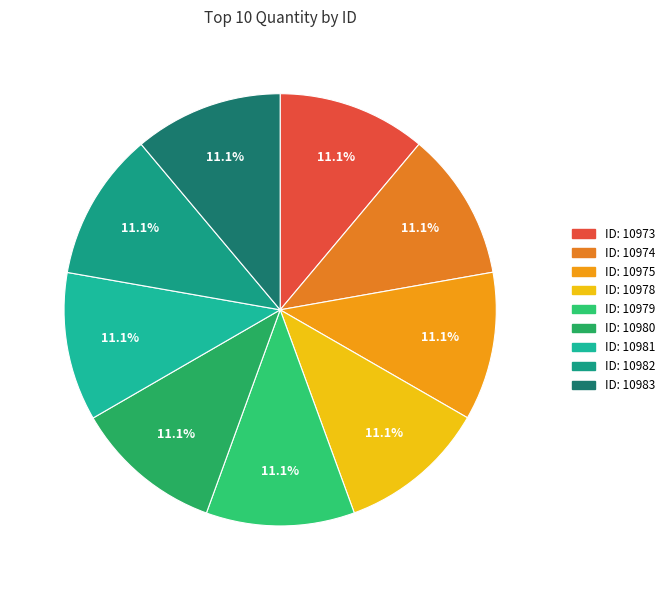

How many slices are in this pie chart?

9